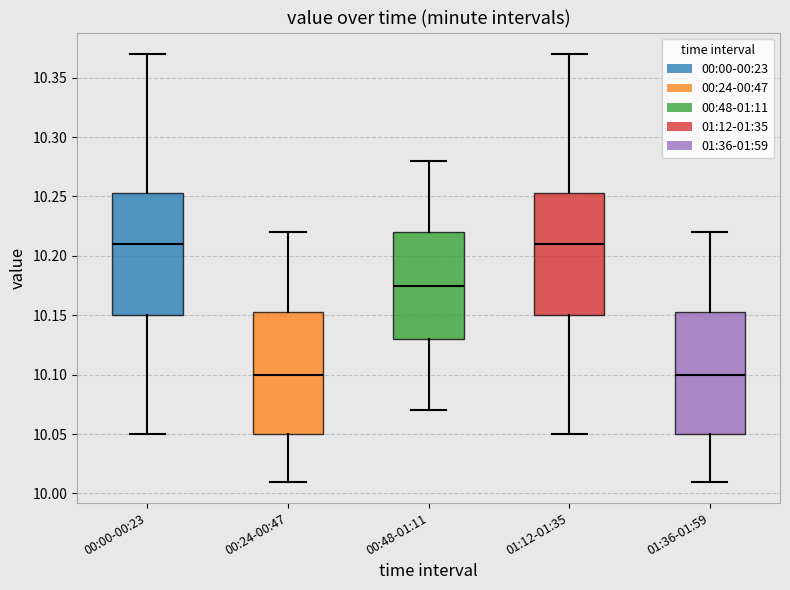

Where does the upper whisker of the box for 00:24-00:47 end on the y-axis? The values are not printed on the chart, so give them approximately, as read against the axis.

10.220